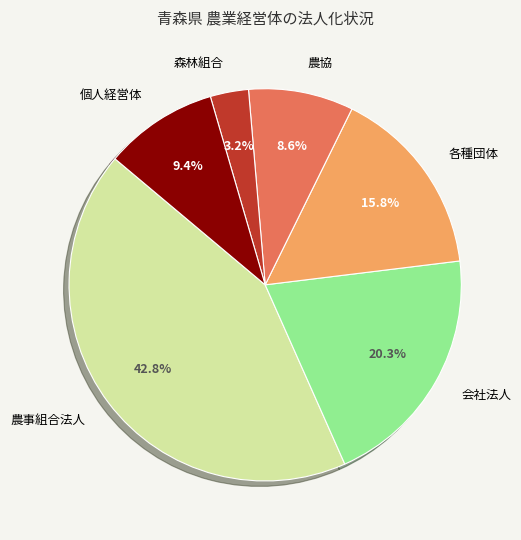

Is there any slice that represents more than half of the pie?

No